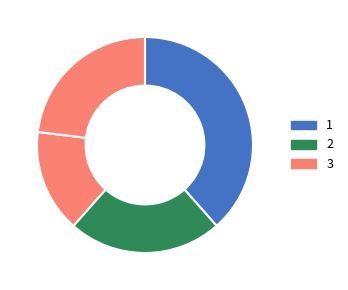

Count the number of slices in the pie.

4